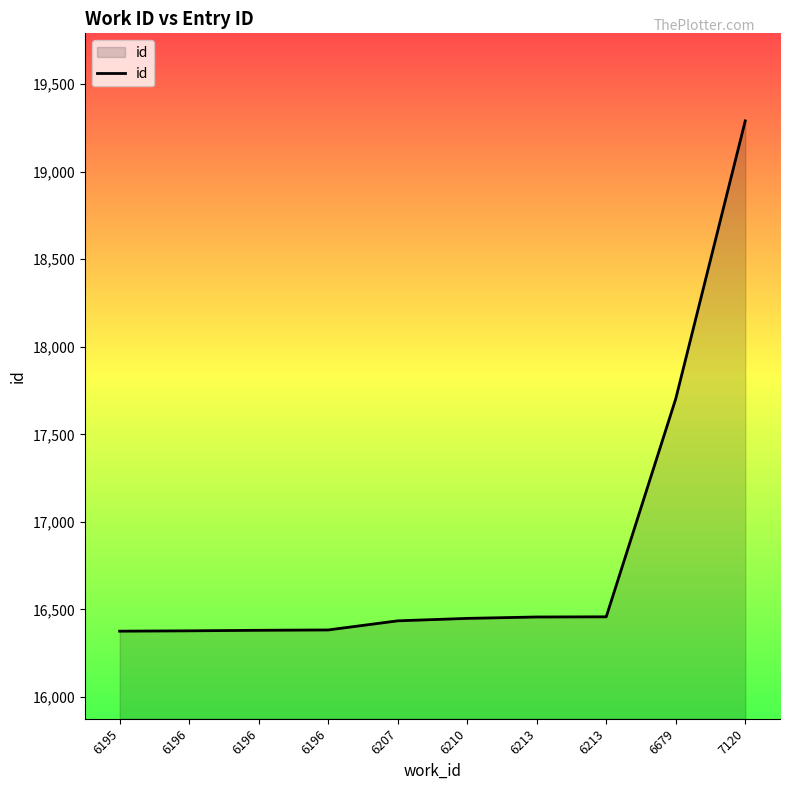

What is the sum of the values at 6196 and 7120?

35671